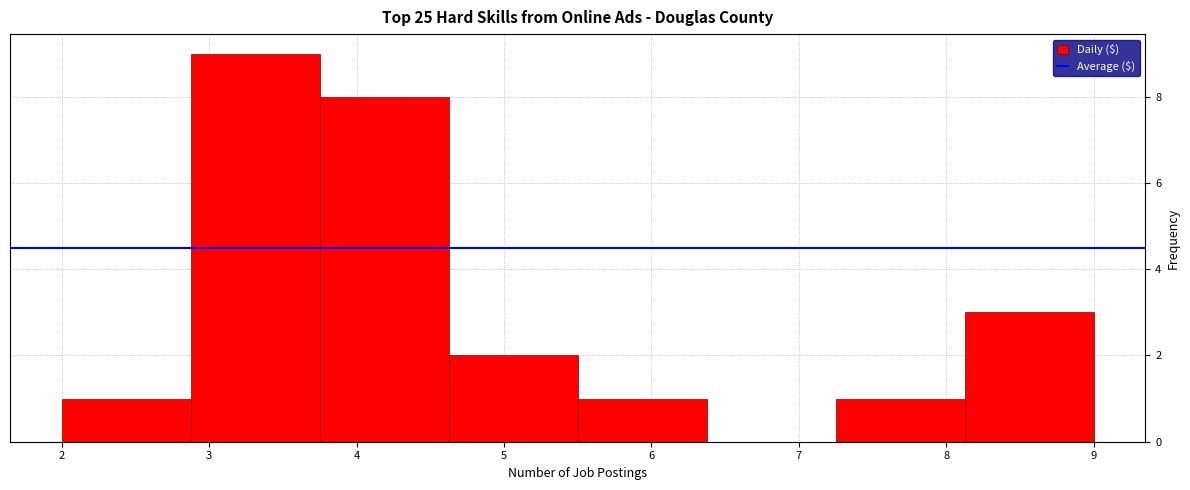

How tall is the bar that spans 4.6 to 5.5 on the x-axis? Neither the bar edges nor the heights are printed on the chart, so give them approximately, as read against the axes.

2